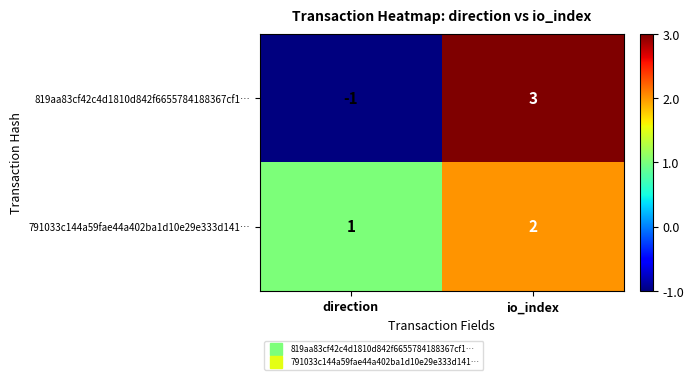

Which series has the widest spread of values?

819aa83cf42c4d1810d842f6655784188367cf1…